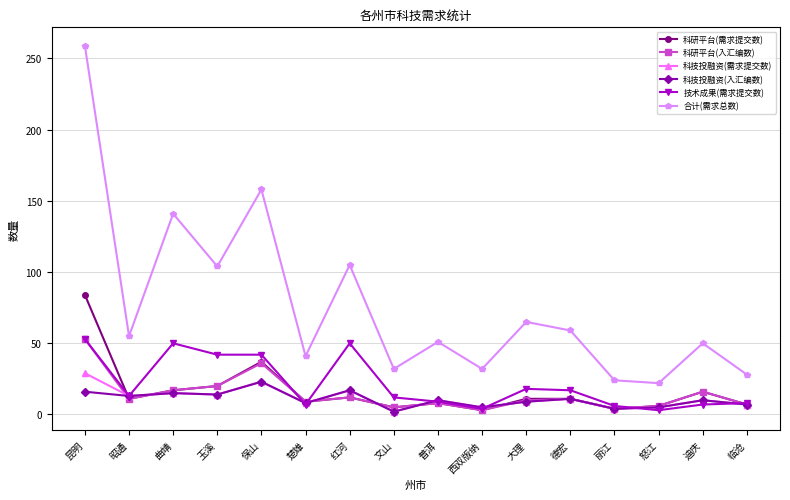

Which category has the highest value in the 科研平台(需求提交数) series?

昆明